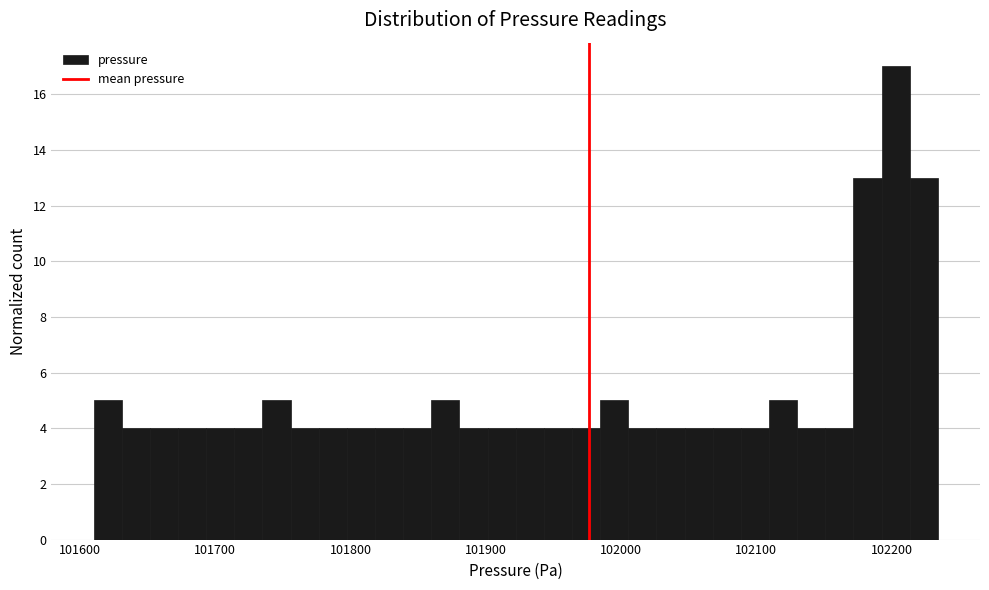

Around what value on the x-axis is the tallest bar? Give the approximate position of its centre, as read against the axis.

102200